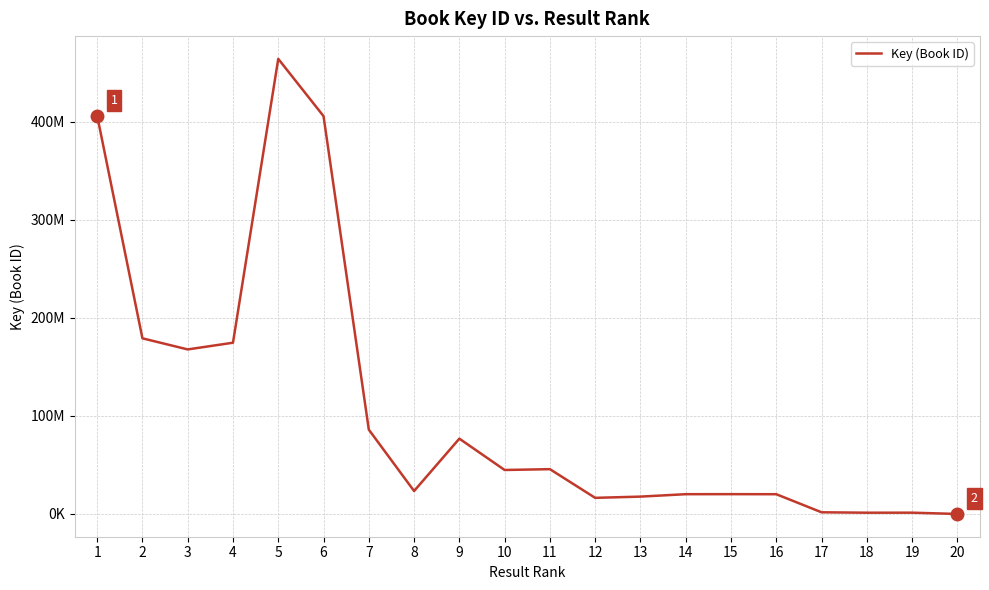

What is the difference between the maximum and minimum values?

463846847